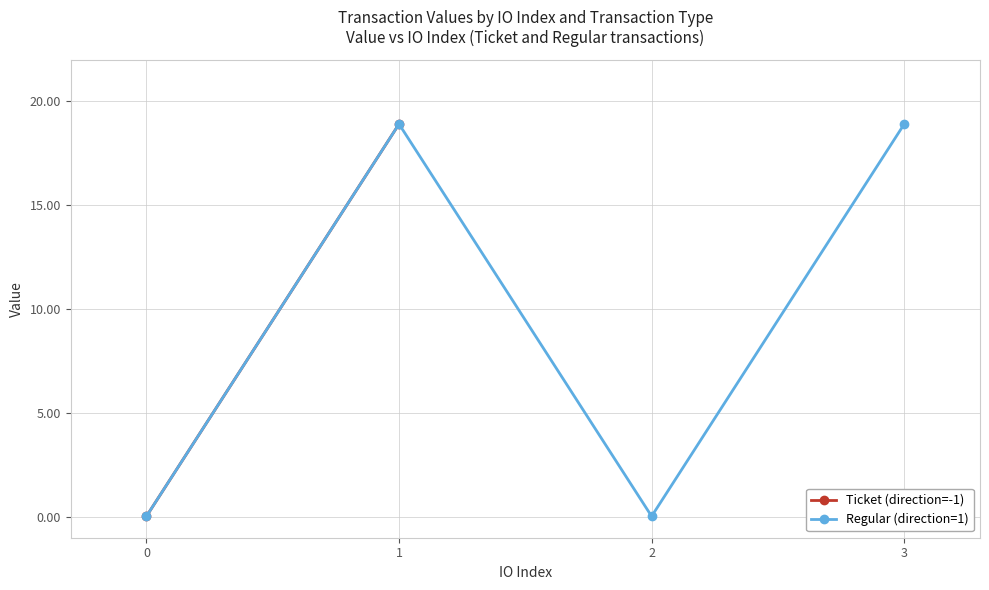

How many values in the Regular (direction=1) series exceed 18?

2